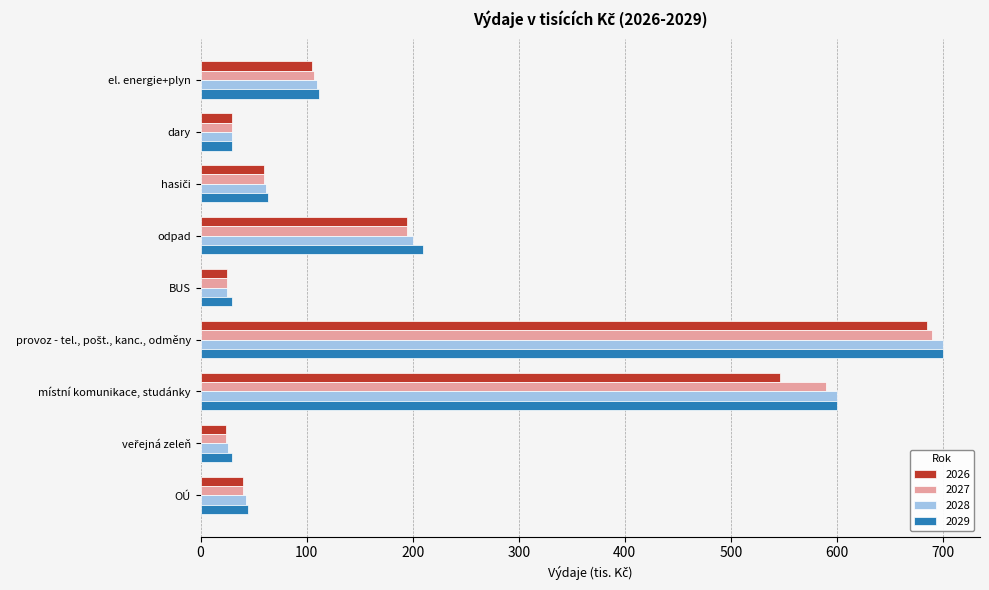

Is it true that 2029 equals 81 at OÚ?

False